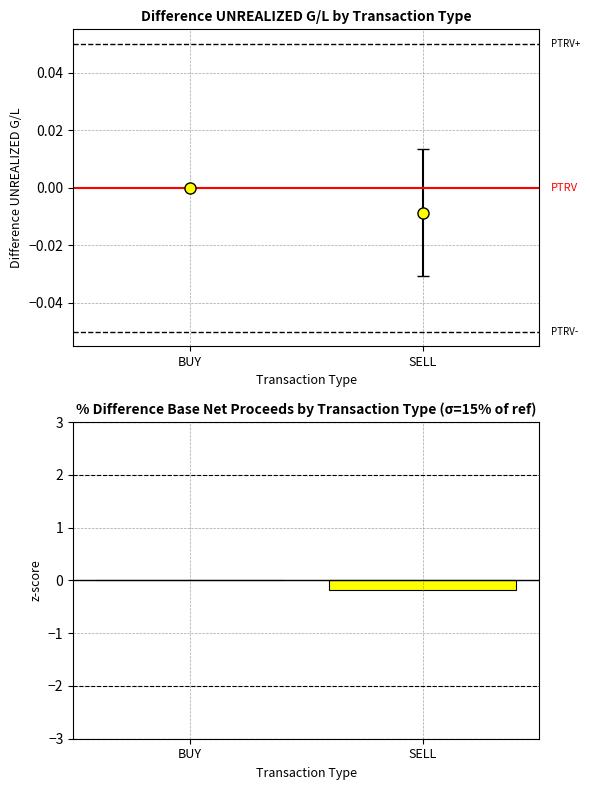

Reading left to right, what are all the values shown in this chart?

BUY=0.0	SELL=-0.2